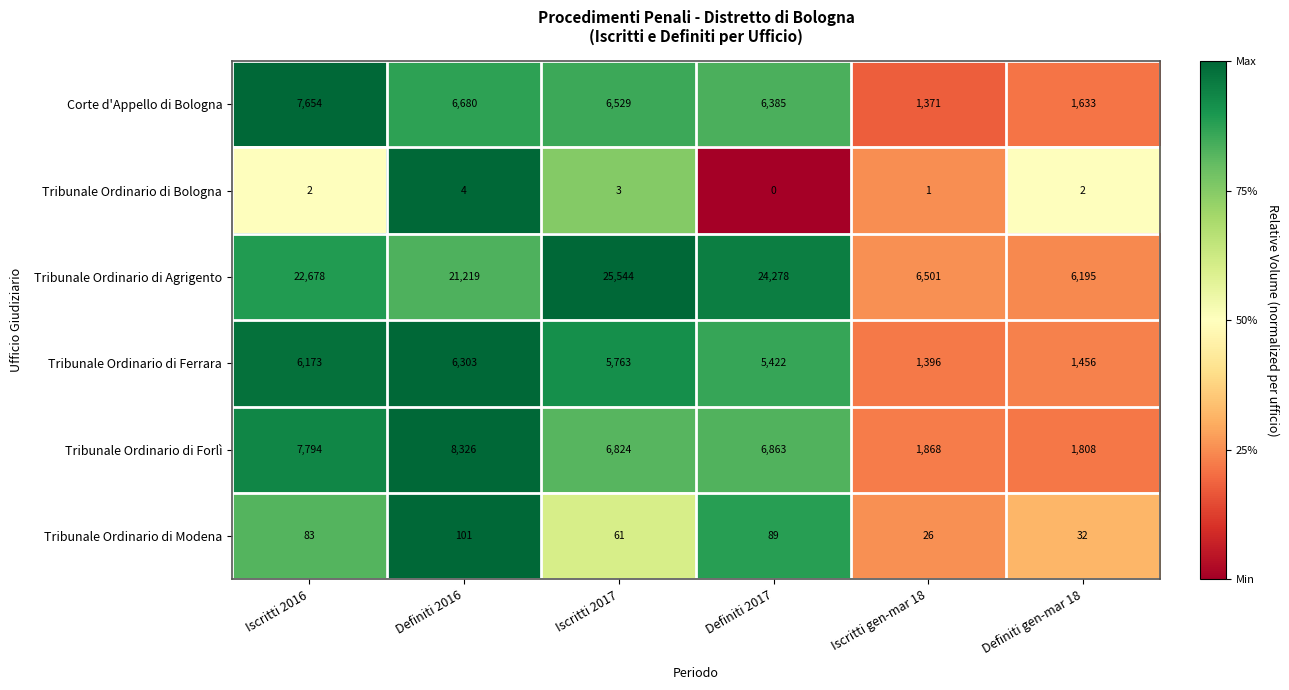

Which label corresponds to the largest value in the chart?

Iscritti 2017